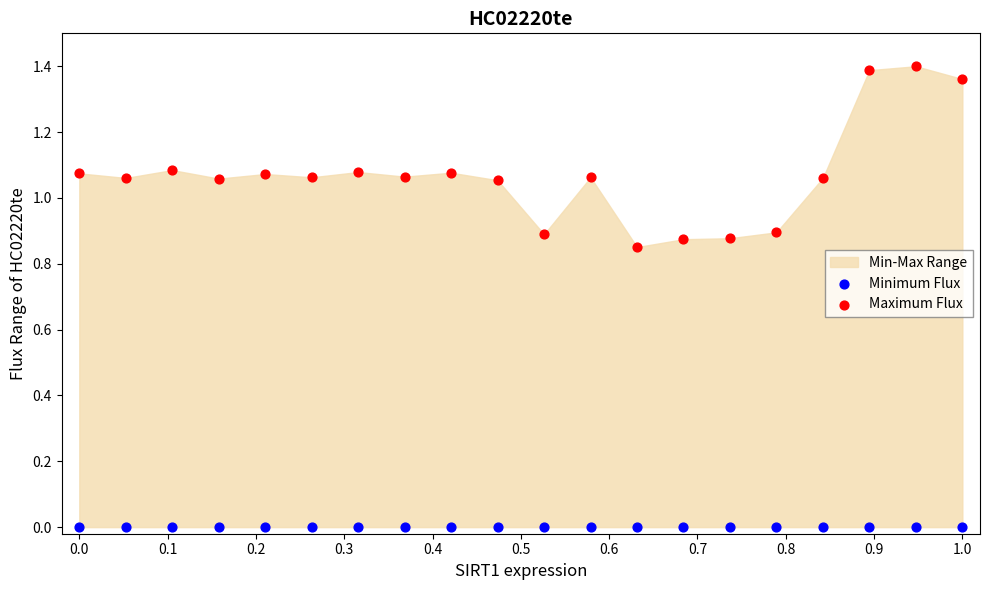

Which series contains the highest Y value?

Maximum Flux